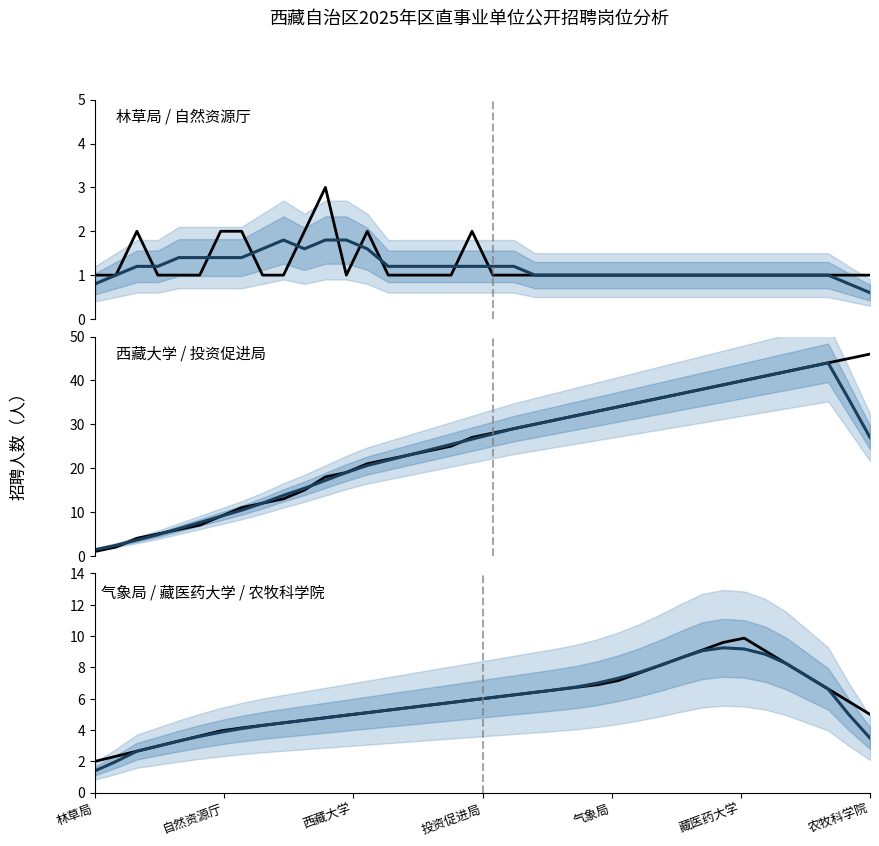

True or false: 累计岗位数 and 平滑趋势 cross at least once.

True